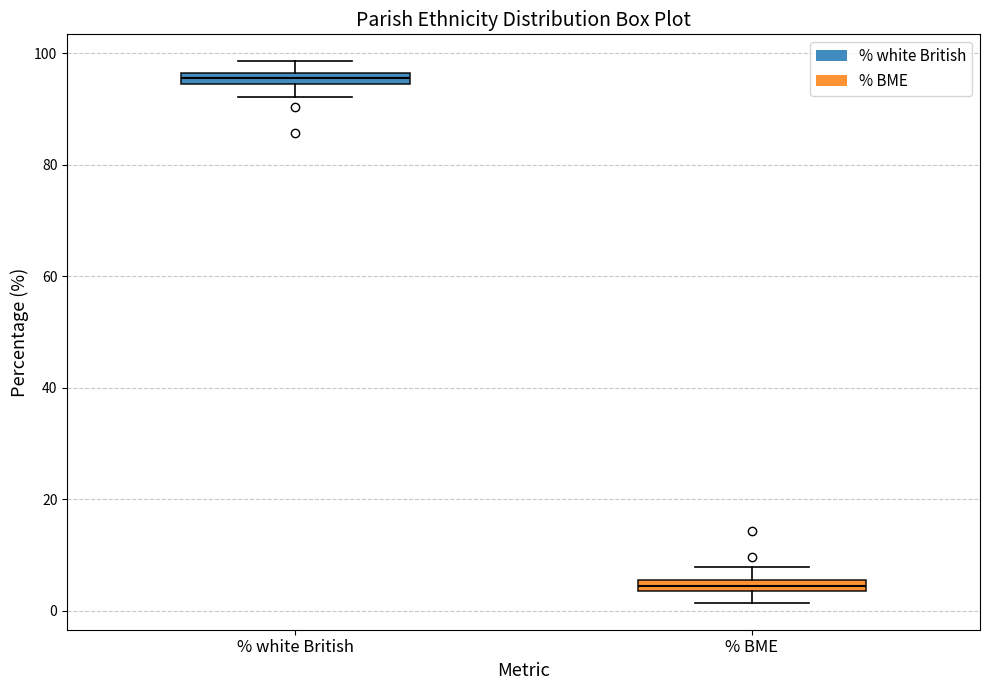

Which box has the highest median line?

% white British